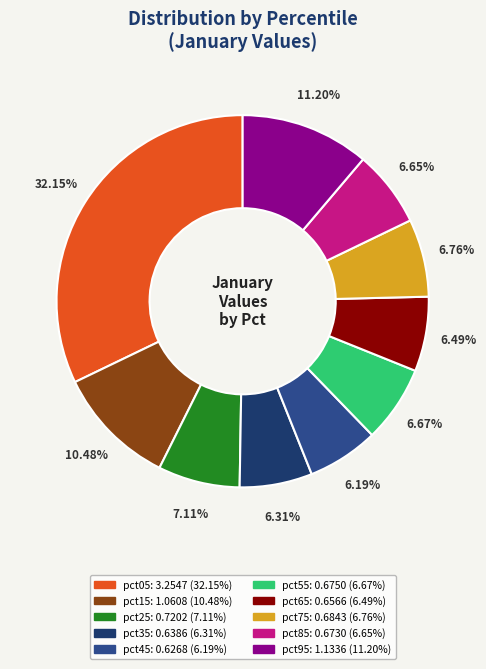

Is there a majority slice in this chart?

No